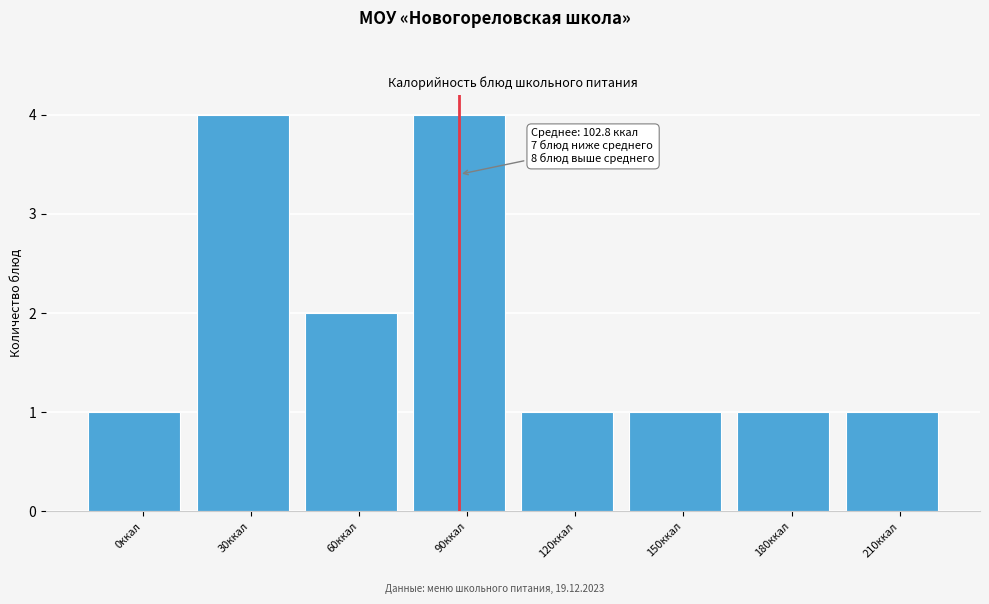

Reading right to left, extract all data points from this chart.

210ккал=1	180ккал=1	150ккал=1	120ккал=1	90ккал=4	60ккал=2	30ккал=4	0ккал=1